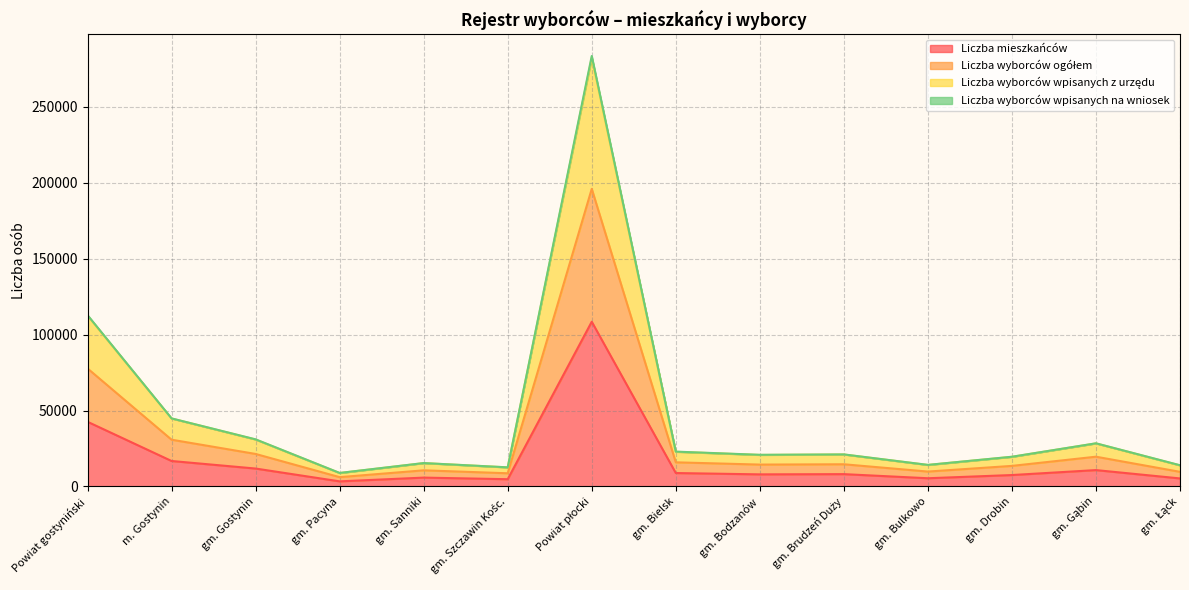

At which category is the sum across all series the highest?

Powiat płocki